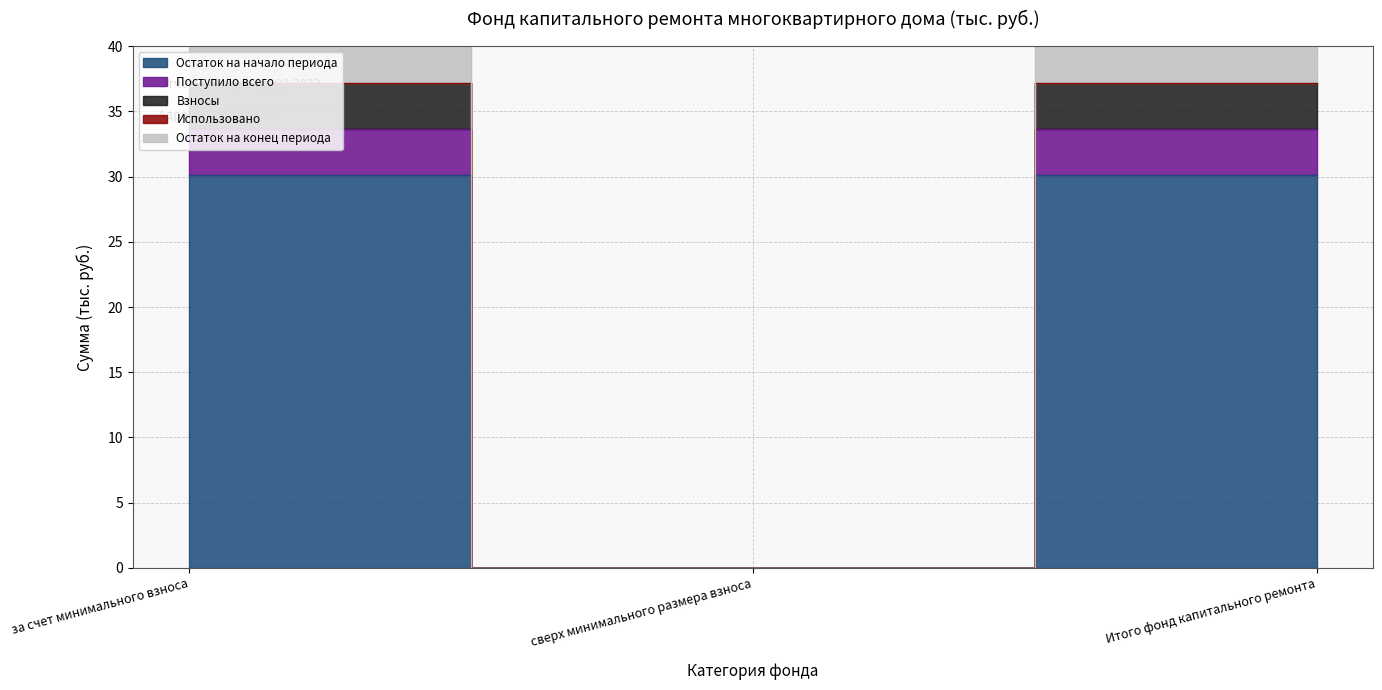

Is this an area chart (filled region under the line)?

No